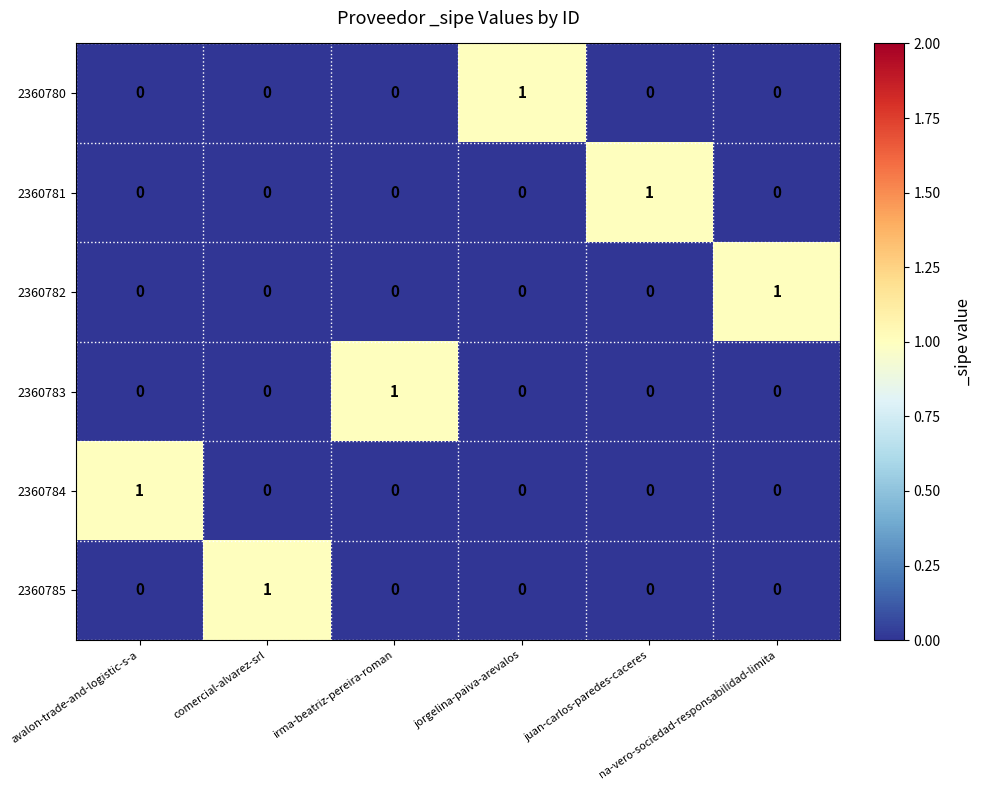

At how many categories does at least one series exceed 0?

6